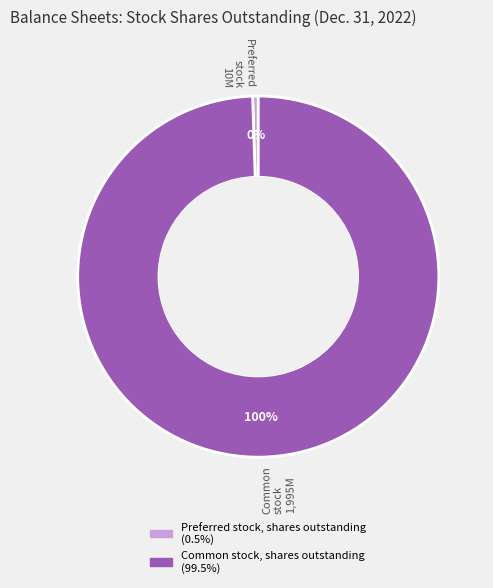

How many segments does this pie chart have?

2